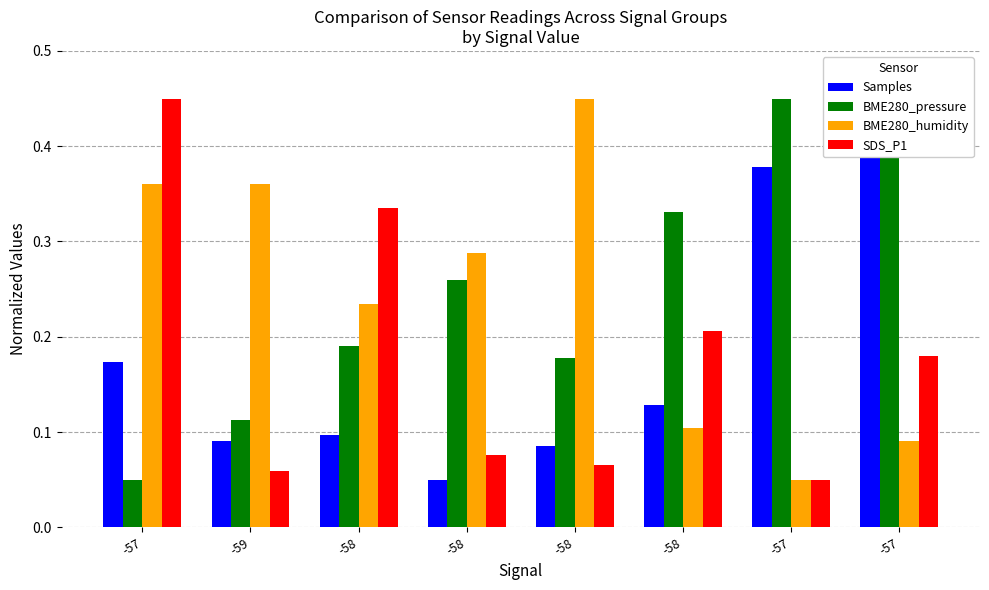

True or false: SDS_P1 has a value of 0.0 at -58.

False